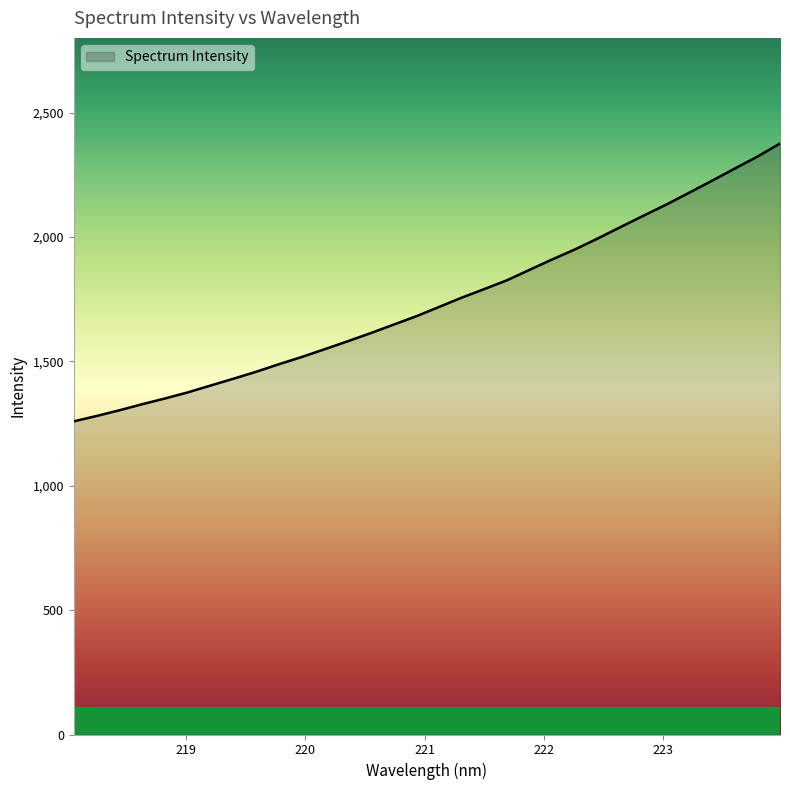

What is the maximum value shown in the chart?

2375.4